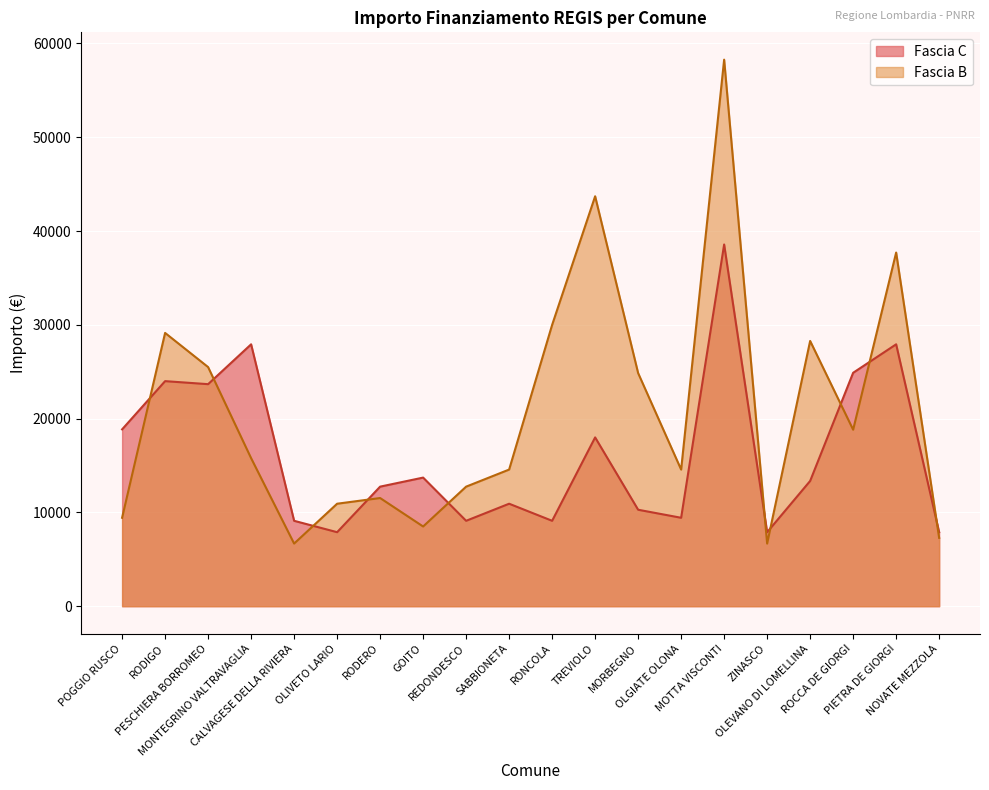

True or false: Fascia B has a value of 10259 at CALVAGESE DELLA RIVIERA.

False